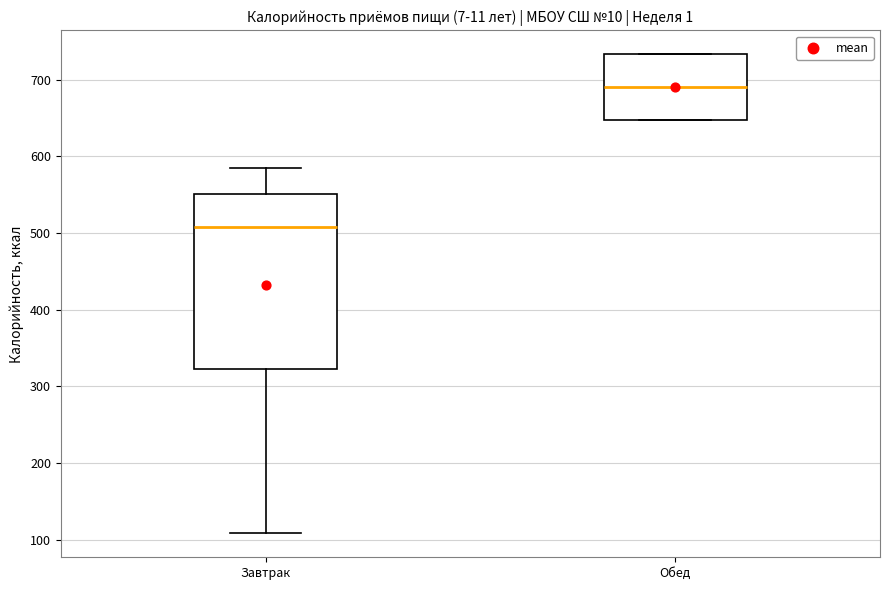

Reading left to right, read every box against the y-axis: the position of its median line, the range the box covers, and the ends of its whiskers. The values are not printed on the chart, so give them approximately, as read against the axis.

Завтрак: median 510, box 320 to 550, whiskers 110 to 580
Обед: median 690, box 650 to 730, whiskers 650 to 730